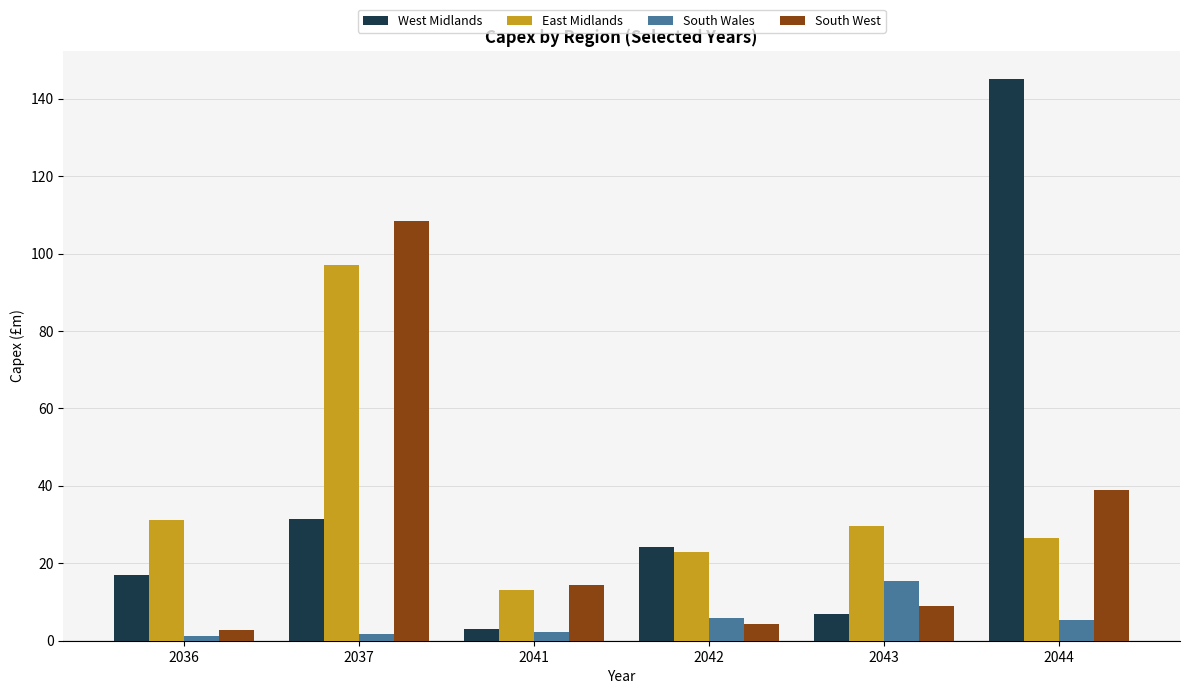

Which series changed the most between 2043 and 2044?

West Midlands